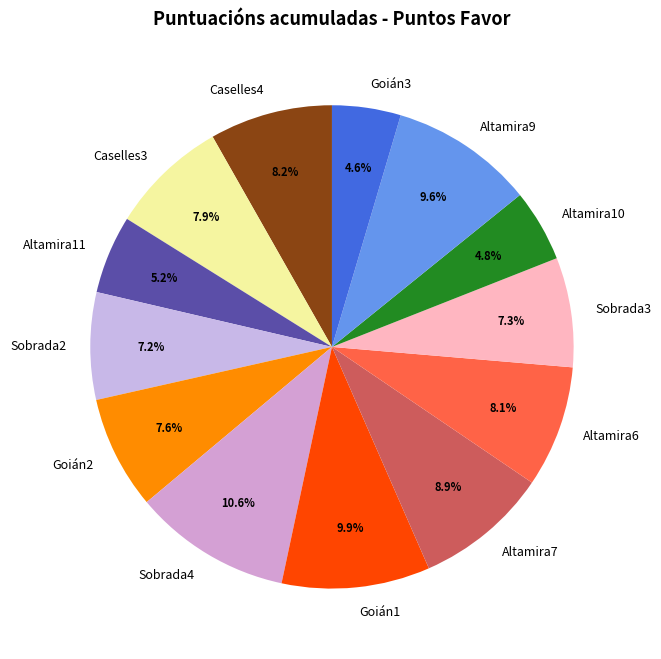

How many segments does this pie chart have?

13